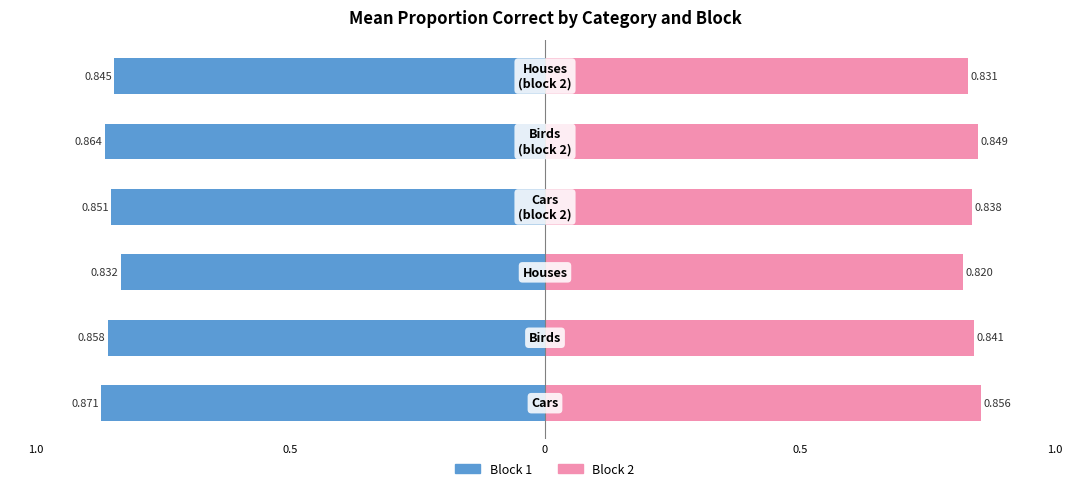

How many bars are there in total?

12